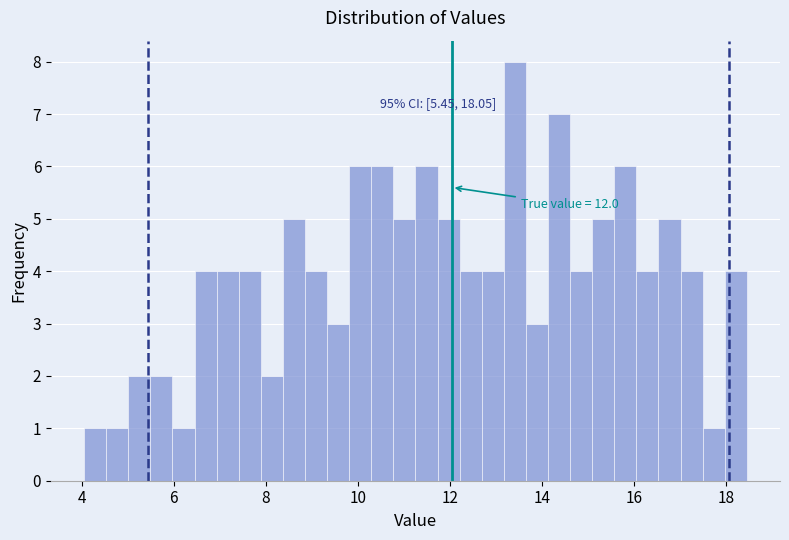

Around what value on the x-axis is the tallest bar? Give the approximate position of its centre, as read against the axis.

13.4